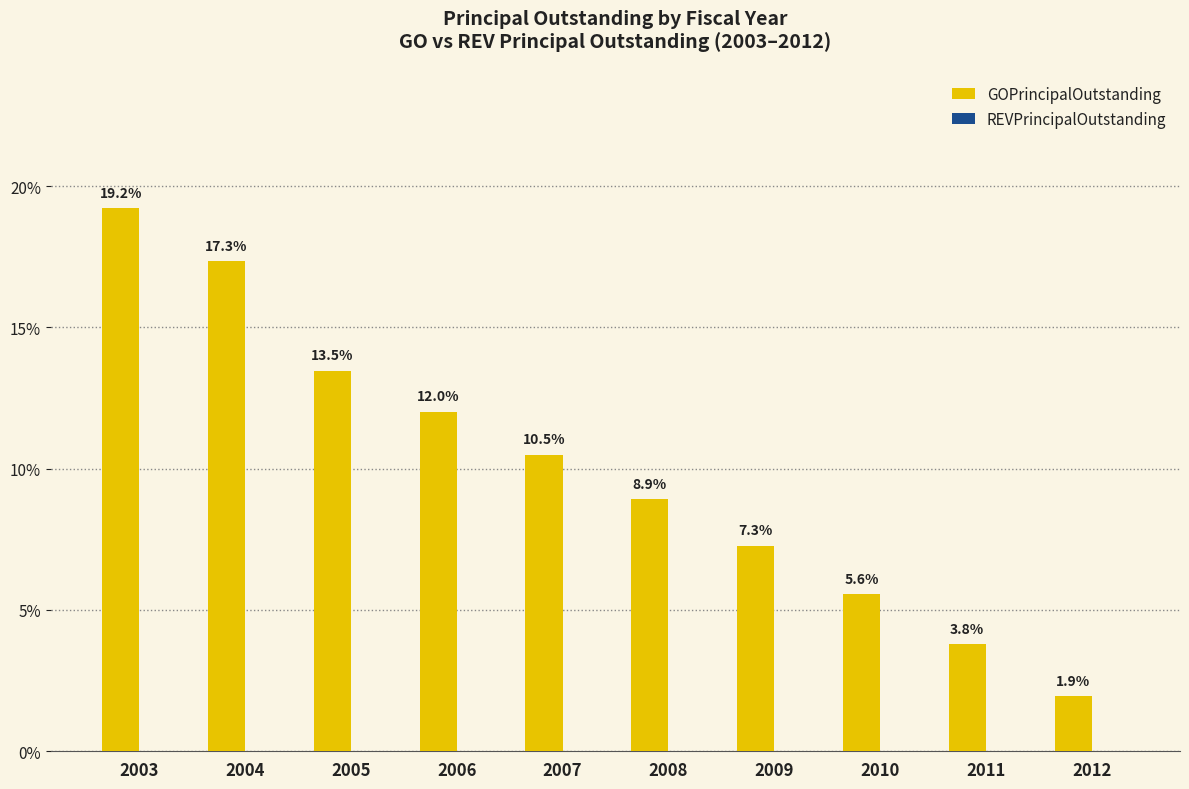

Reading left to right, what are all the values shown in this chart?

2003=19.2	2004=17.3	2005=13.5	2006=12.0	2007=10.5	2008=8.9	2009=7.3	2010=5.6	2011=3.8	2012=1.9